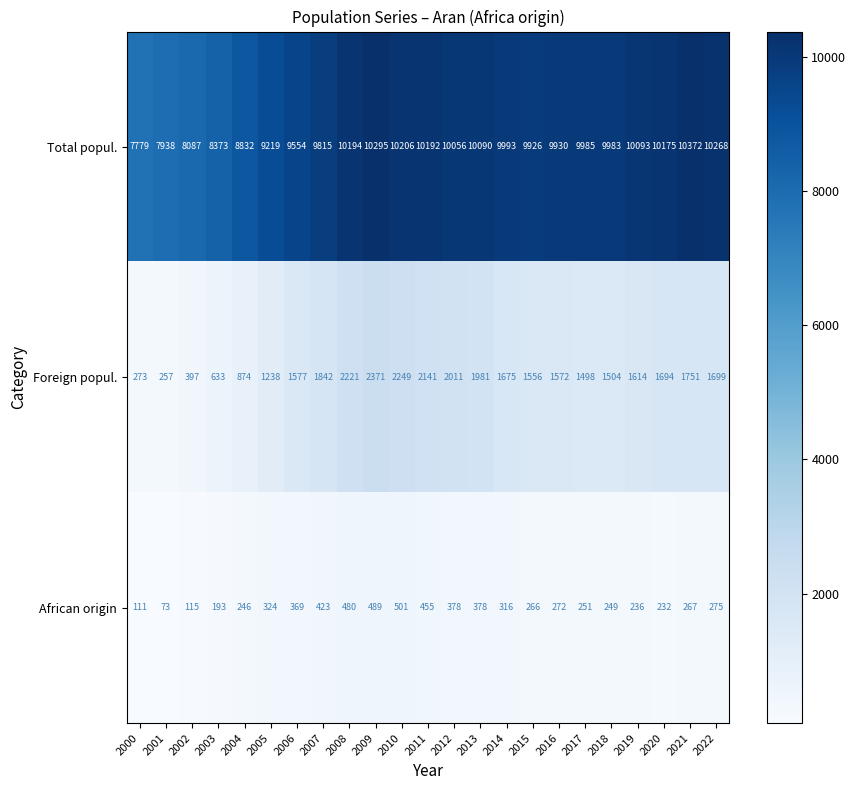

What is the approximate value of Foreign popul. at 2013, to the nearest 10?

1980